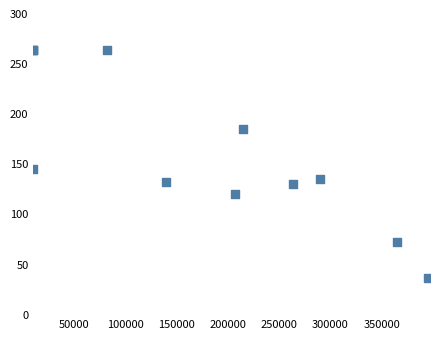

What Y value in the scatter plot is closest to 150?

145